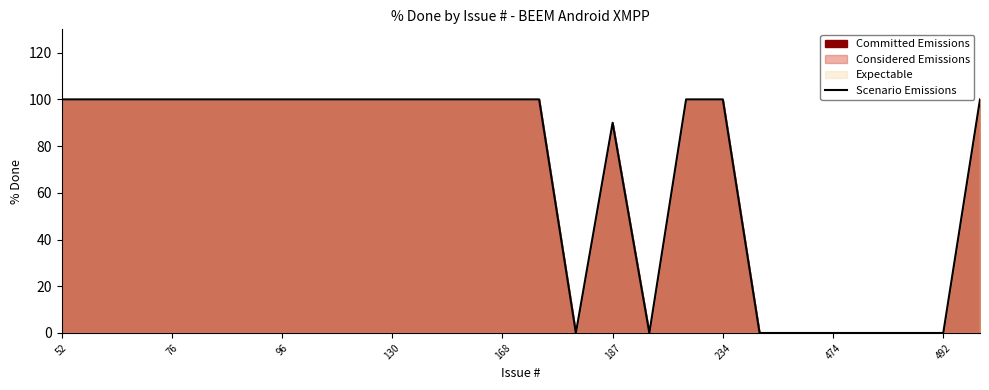

The value at 234 is 100. True or false?

True